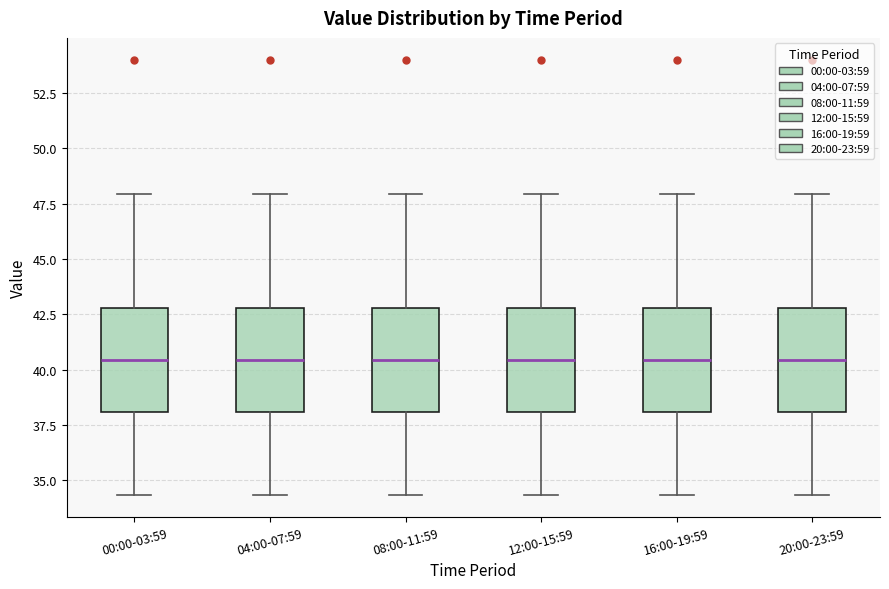

Where does the median line of the box for 16:00-19:59 sit on the y-axis? The values are not printed on the chart, so give them approximately, as read against the axis.

40.5